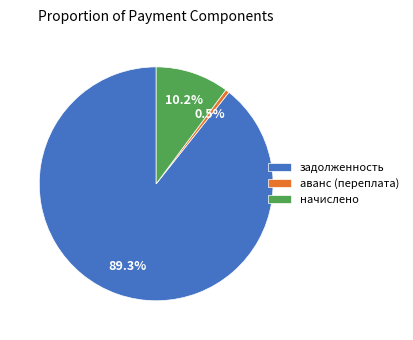

To the nearest percent, what percentage of the pie is начислено?

10%